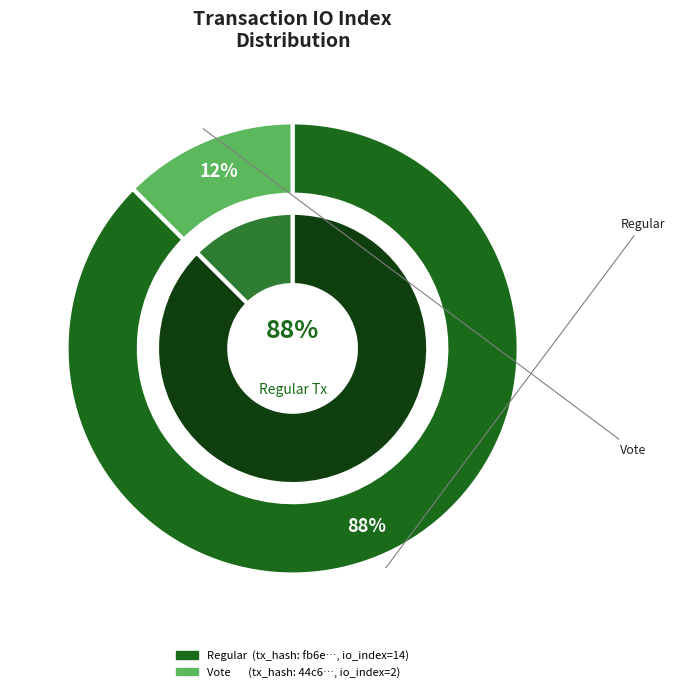

The Vote (io_index=2) slice represents 12% of the pie. True or false?

True